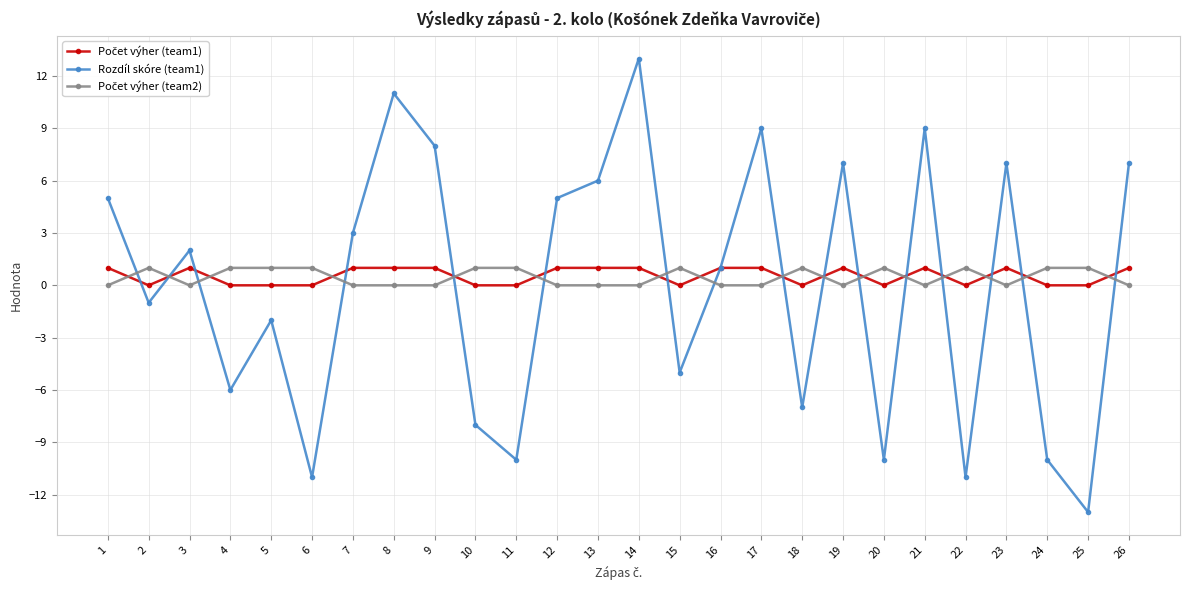

At which category does Rozdíl skóre (team1) reach its first local valley?

2